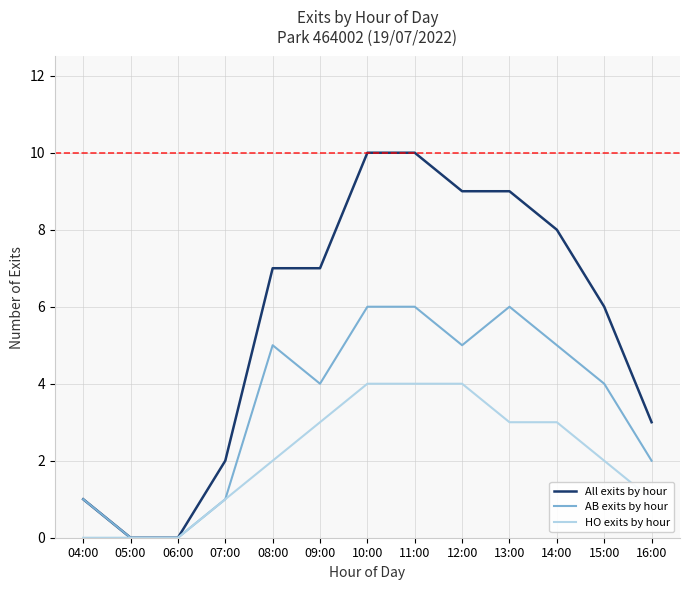

Which series has the widest spread of values?

All exits by hour